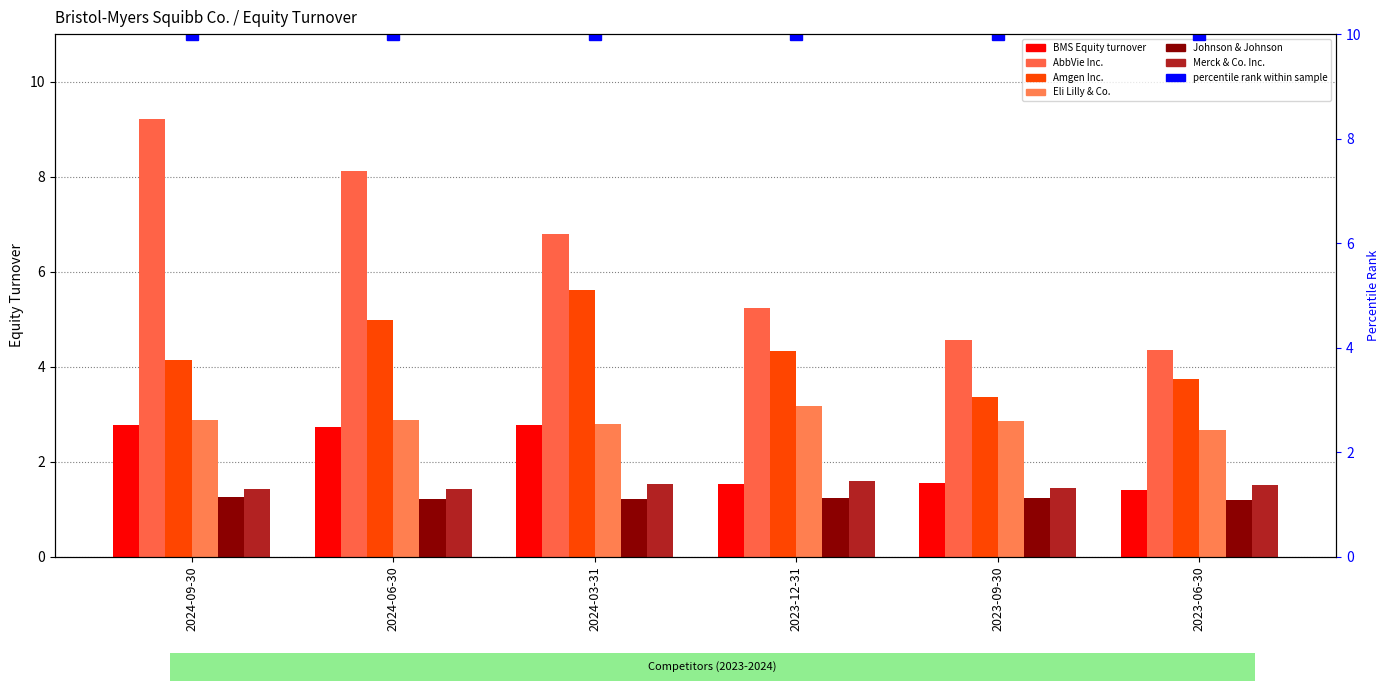

What is the difference between the maximum and minimum values in the Merck & Co. Inc. series?

0.2